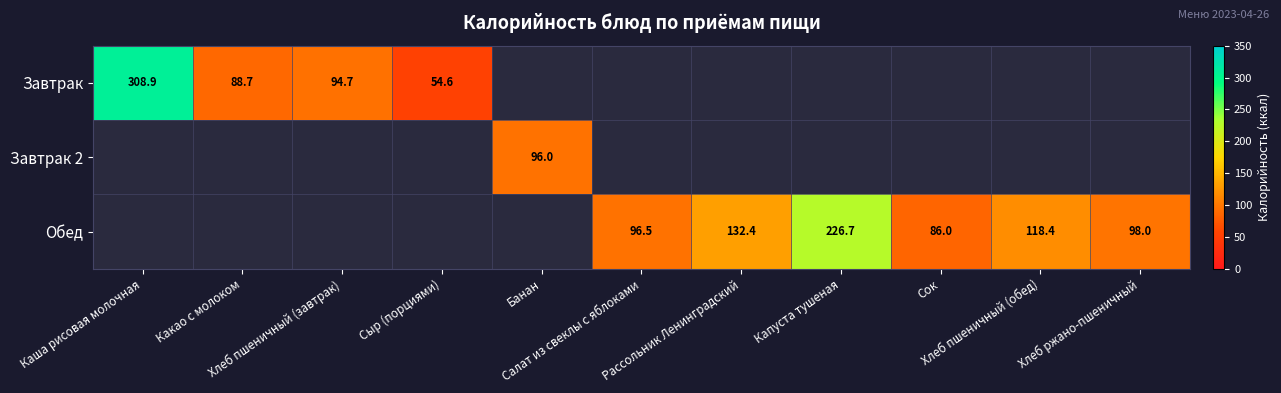

Which label corresponds to the smallest value in the chart?

Сыр (порциями)